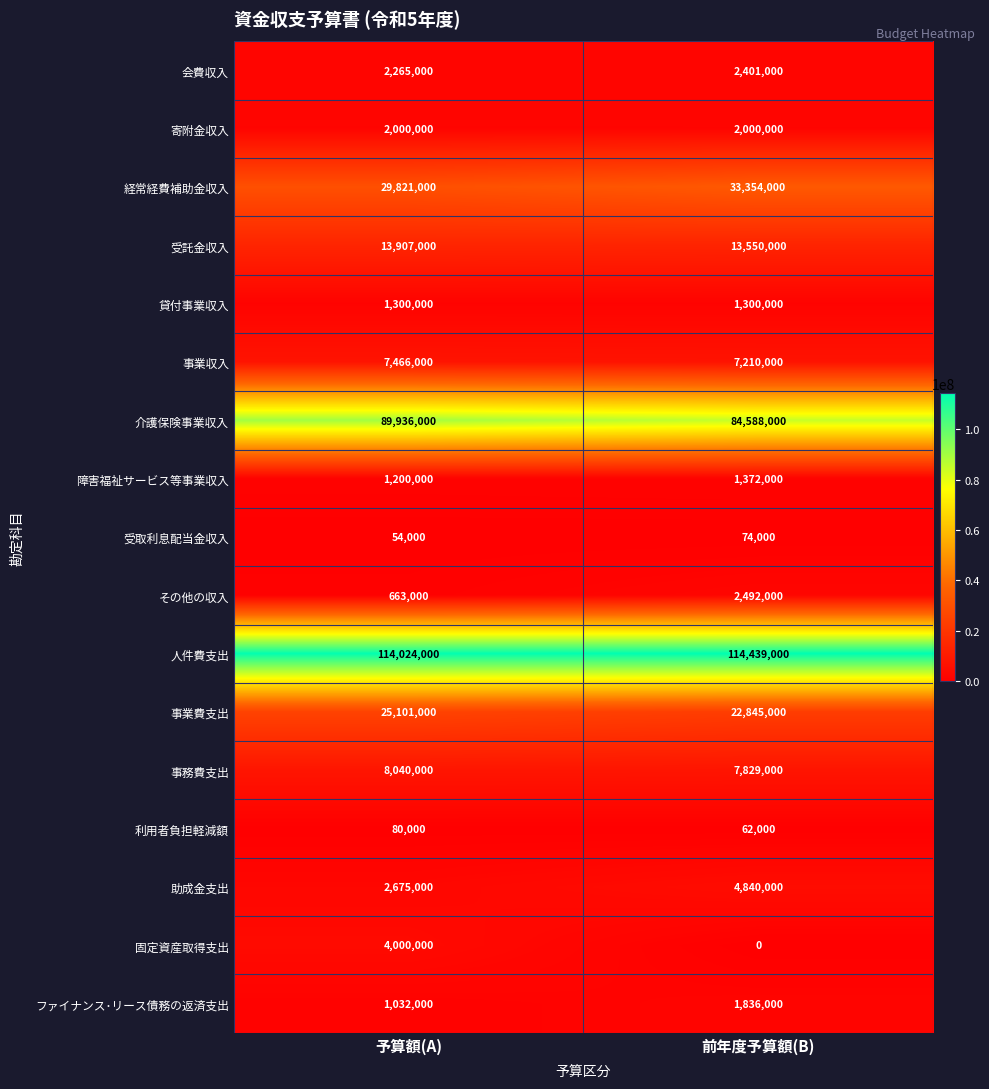

Rank the series at 前年度予算額(B) from lowest to highest value.

固定資産取得支出, 利用者負担軽減額, 受取利息配当金収入, 貸付事業収入, 障害福祉サービス等事業収入, ファイナンス･リース債務の返済支出, 寄附金収入, 会費収入, その他の収入, 助成金支出, 事業収入, 事務費支出, 受託金収入, 事業費支出, 経常経費補助金収入, 介護保険事業収入, 人件費支出